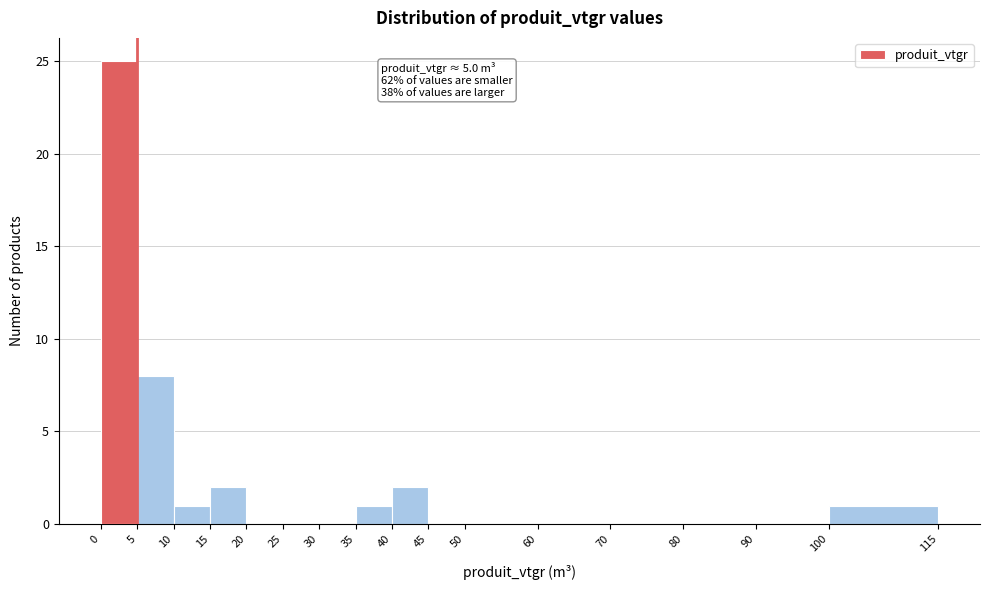

Which range on the x-axis has the tallest bar?

0 to 5